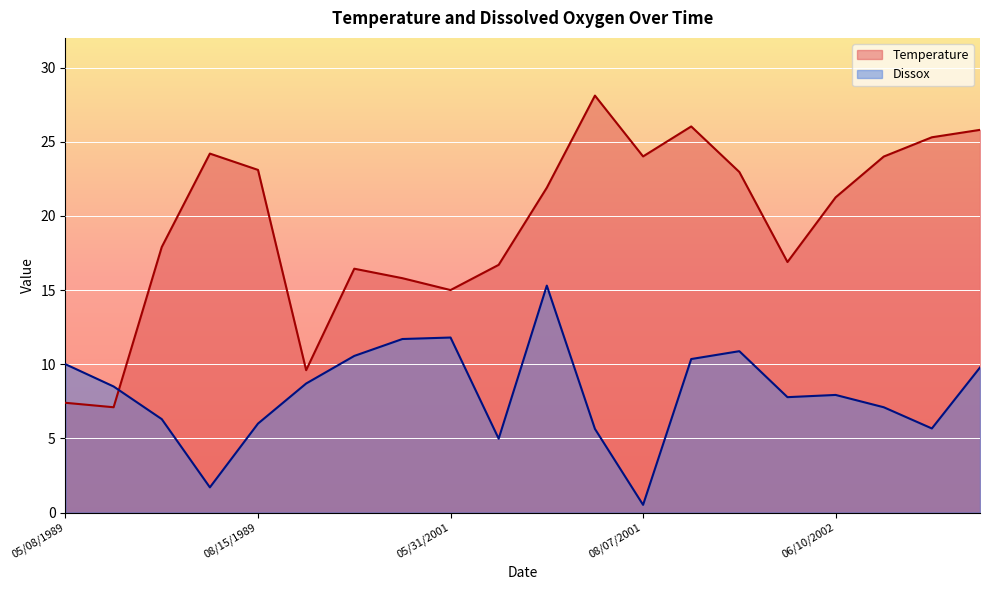

What is the sum of all Temperature values?

389.5